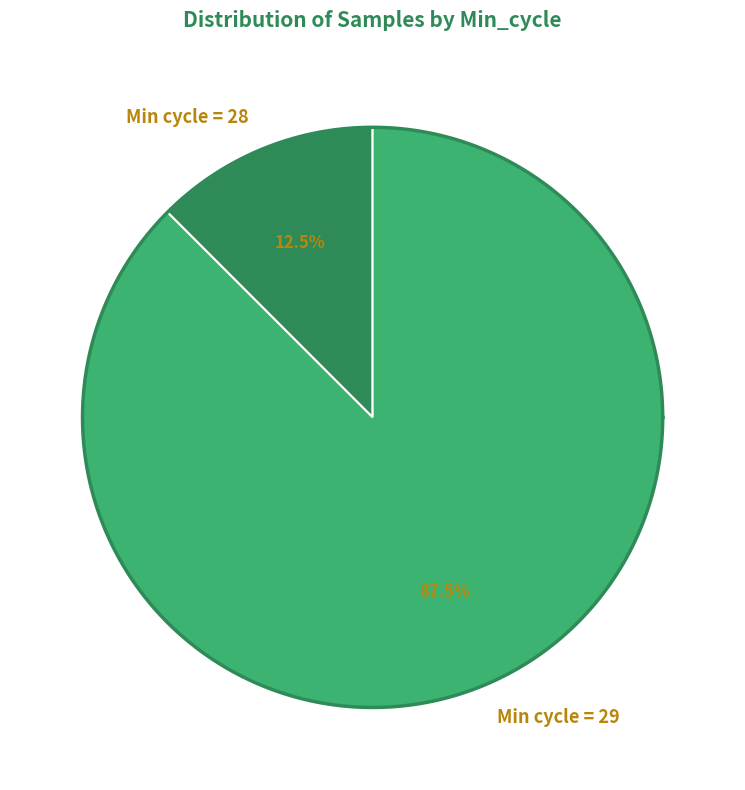

Is there a majority slice in this chart?

No